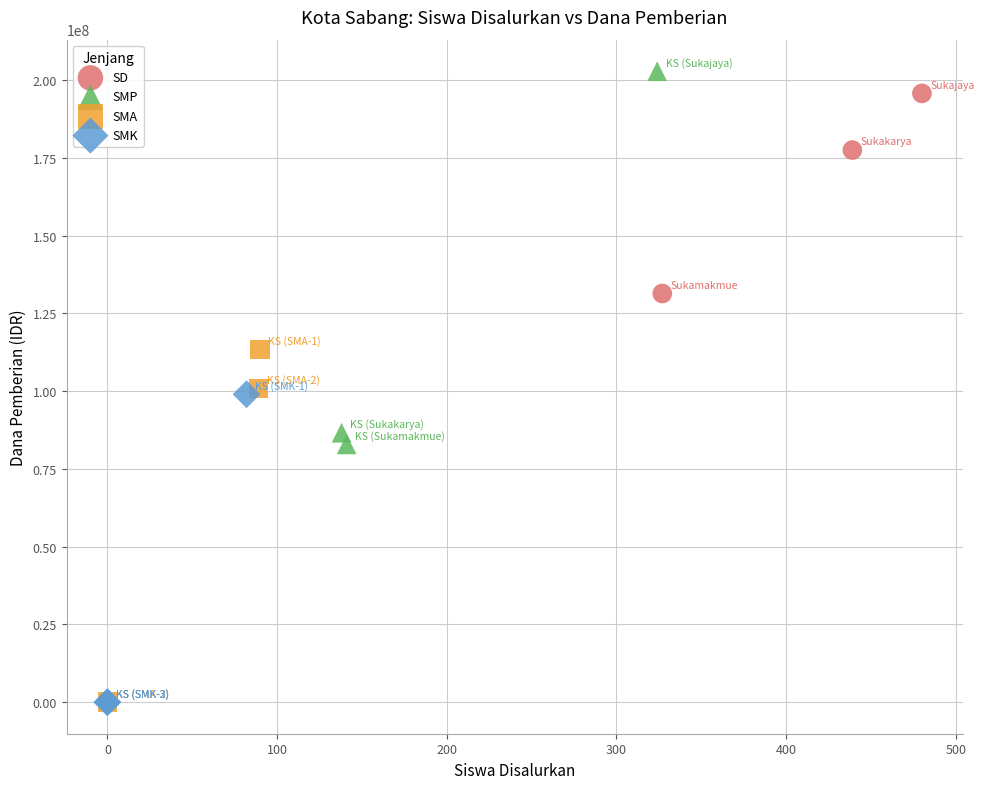

Which series has the widest spread of Y values?

SMP